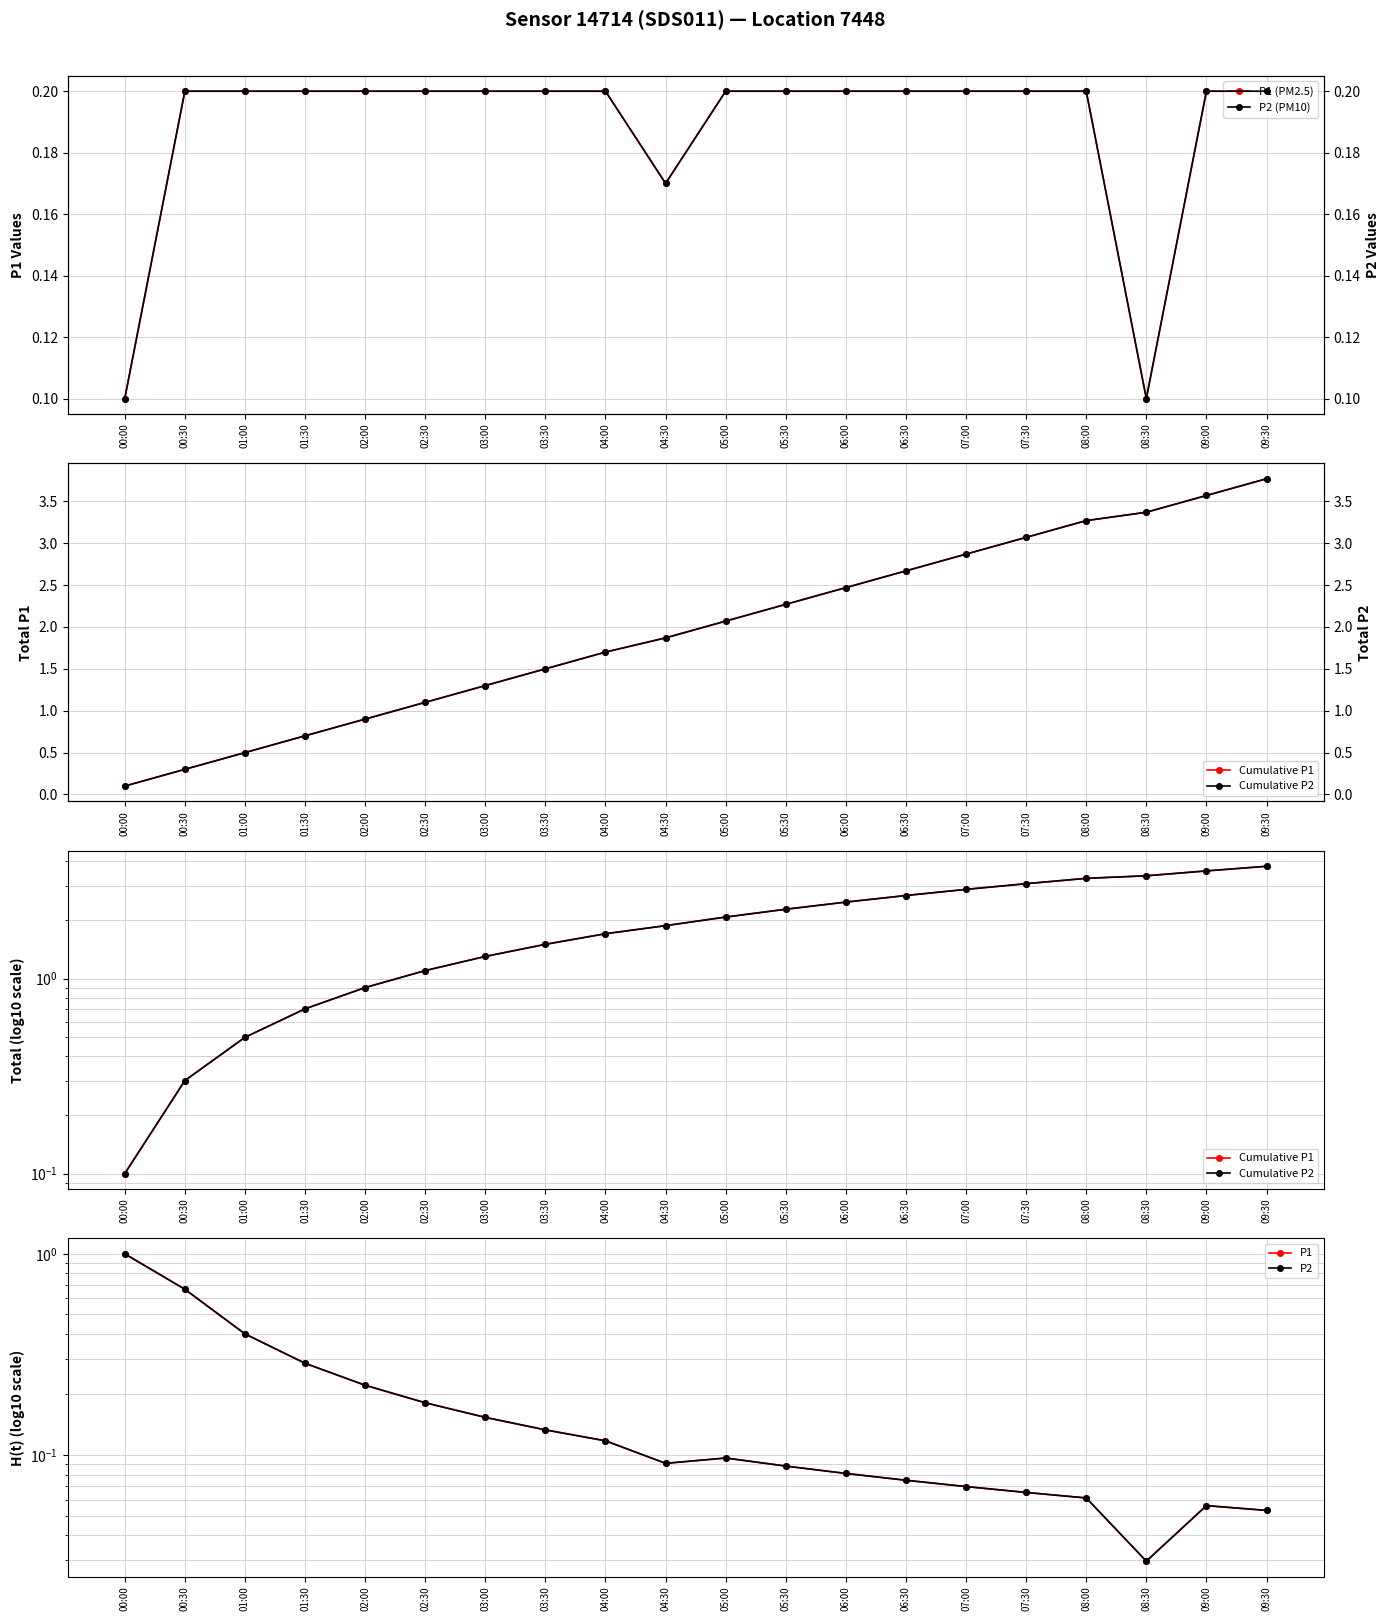

Reading right to left, transcribe all the data shown in this chart.

P1 (PM2.5): 09:30=0.2	09:00=0.2	08:30=0.1	08:00=0.2	07:30=0.2	07:00=0.2	06:30=0.2	06:00=0.2	05:30=0.2	05:00=0.2	04:30=0.2	04:00=0.2	03:30=0.2	03:00=0.2	02:30=0.2	02:00=0.2	01:30=0.2	01:00=0.2	00:30=0.2	00:00=0.1
Cumulative P1: 09:30=3.8	09:00=3.6	08:30=3.4	08:00=3.3	07:30=3.1	07:00=2.9	06:30=2.7	06:00=2.5	05:30=2.3	05:00=2.1	04:30=1.9	04:00=1.7	03:30=1.5	03:00=1.3	02:30=1.1	02:00=0.9	01:30=0.7	01:00=0.5	00:30=0.3	00:00=0.1
Cumulative P2: 09:30=3.8	09:00=3.6	08:30=3.4	08:00=3.3	07:30=3.1	07:00=2.9	06:30=2.7	06:00=2.5	05:30=2.3	05:00=2.1	04:30=1.9	04:00=1.7	03:30=1.5	03:00=1.3	02:30=1.1	02:00=0.9	01:30=0.7	01:00=0.5	00:30=0.3	00:00=0.1
P1: 09:30=0.1	09:00=0.1	08:30=0.0	08:00=0.1	07:30=0.1	07:00=0.1	06:30=0.1	06:00=0.1	05:30=0.1	05:00=0.1	04:30=0.1	04:00=0.1	03:30=0.1	03:00=0.2	02:30=0.2	02:00=0.2	01:30=0.3	01:00=0.4	00:30=0.7	00:00=1.0
P2: 09:30=0.1	09:00=0.1	08:30=0.0	08:00=0.1	07:30=0.1	07:00=0.1	06:30=0.1	06:00=0.1	05:30=0.1	05:00=0.1	04:30=0.1	04:00=0.1	03:30=0.1	03:00=0.2	02:30=0.2	02:00=0.2	01:30=0.3	01:00=0.4	00:30=0.7	00:00=1.0
P2 (PM10): 09:30=0.2	09:00=0.2	08:30=0.1	08:00=0.2	07:30=0.2	07:00=0.2	06:30=0.2	06:00=0.2	05:30=0.2	05:00=0.2	04:30=0.2	04:00=0.2	03:30=0.2	03:00=0.2	02:30=0.2	02:00=0.2	01:30=0.2	01:00=0.2	00:30=0.2	00:00=0.1